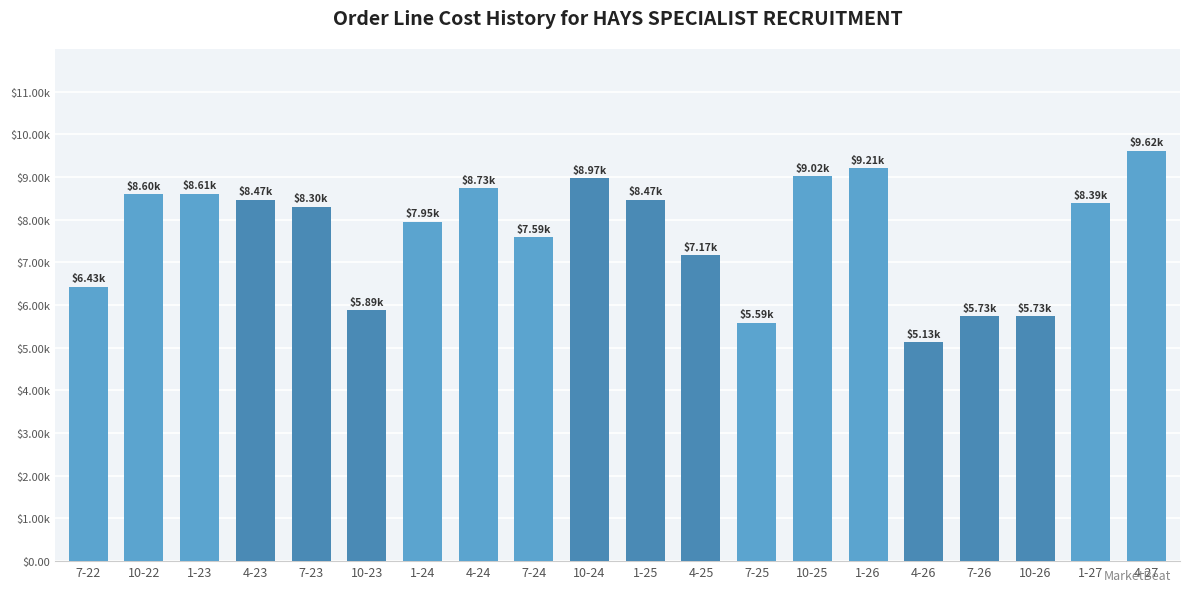

Are the bars horizontal?

No